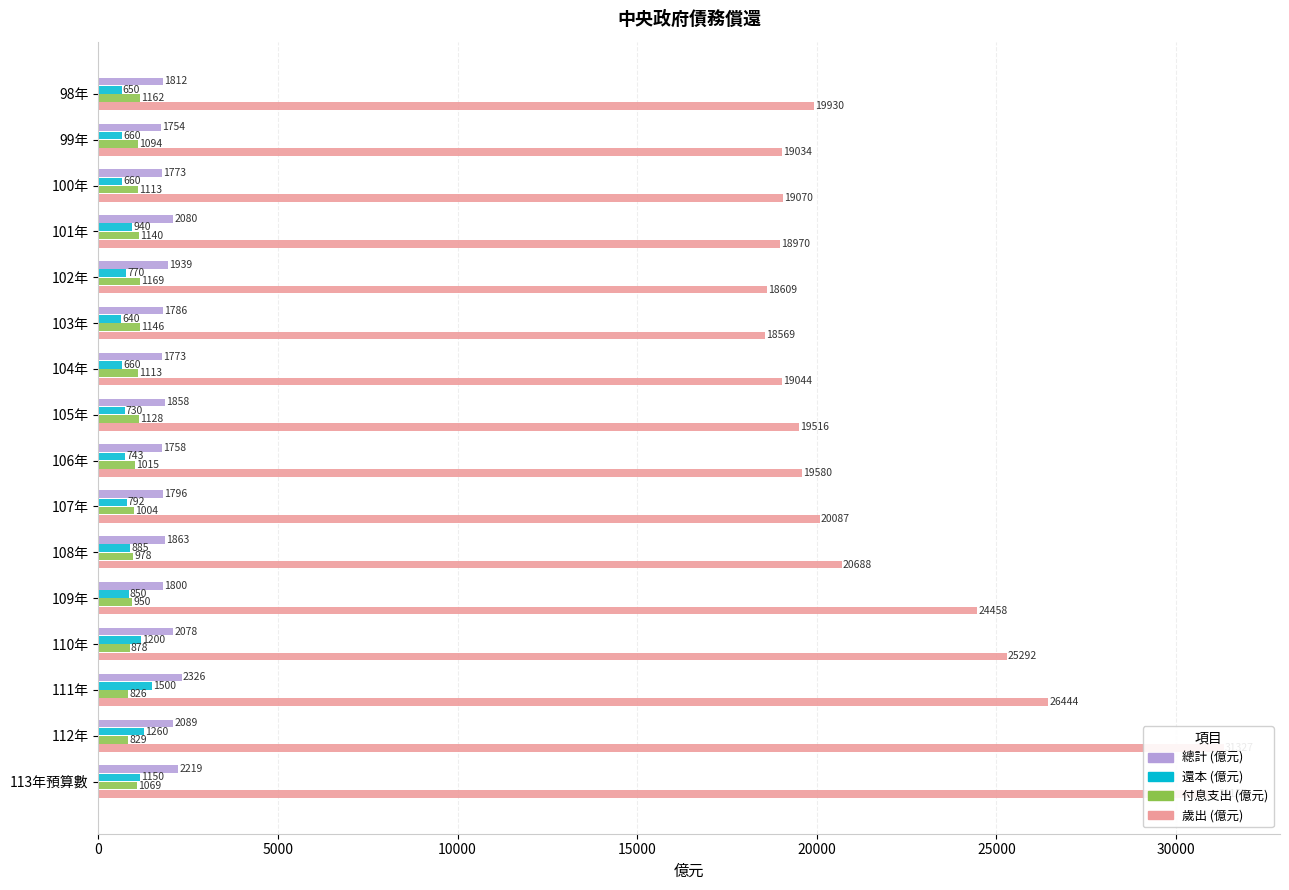

The 還本 (億元) series shows 908 at 103年. True or false?

False